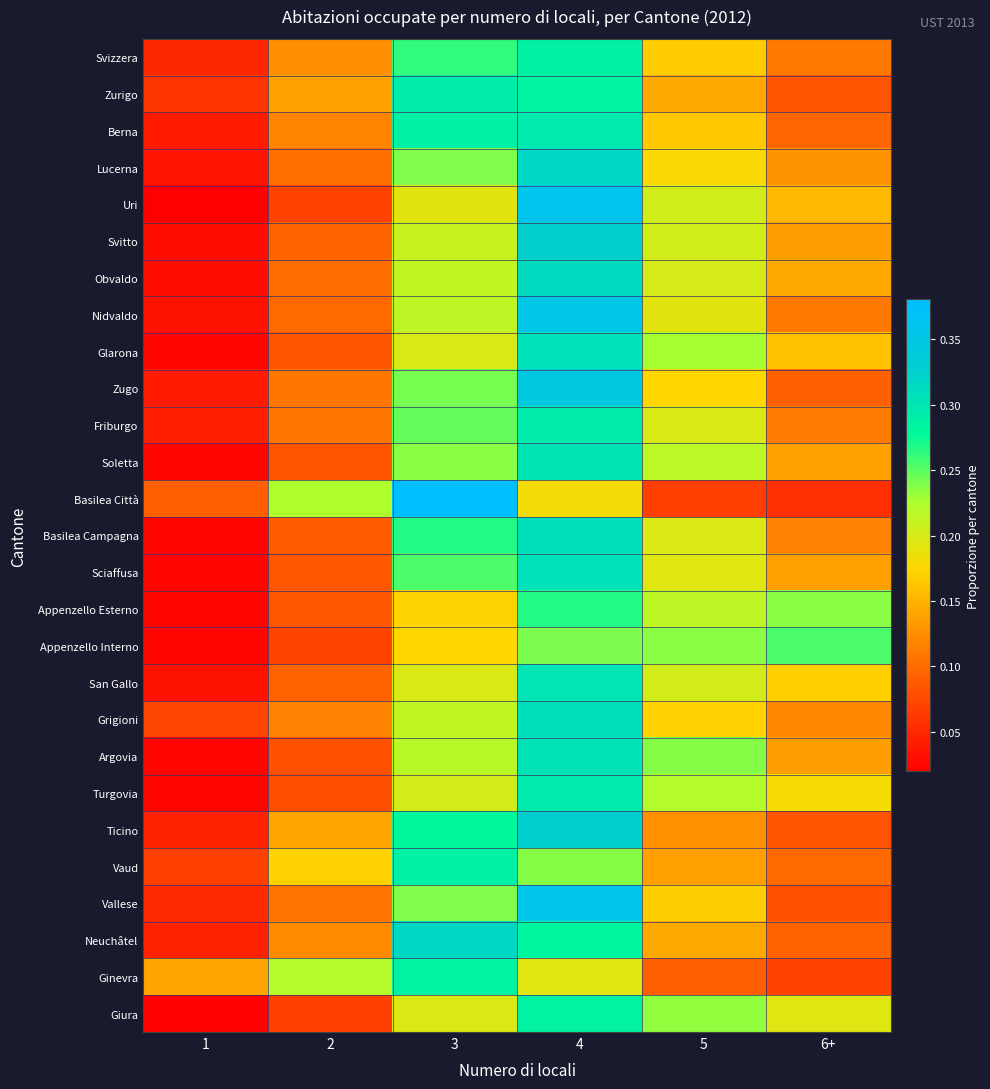

Rank the series at 5 from lowest to highest value.

Basilea Città, Ginevra, Ticino, Vaud, Neuchâtel, Zurigo, Berna, Svizzera, Vallese, Grigioni, Zugo, Lucerna, Nidvaldo, Sciaffusa, Basilea Campagna, Friburgo, Obvaldo, San Gallo, Uri, Svitto, Appenzello Esterno, Soletta, Turgovia, Glarona, Giura, Appenzello Interno, Argovia